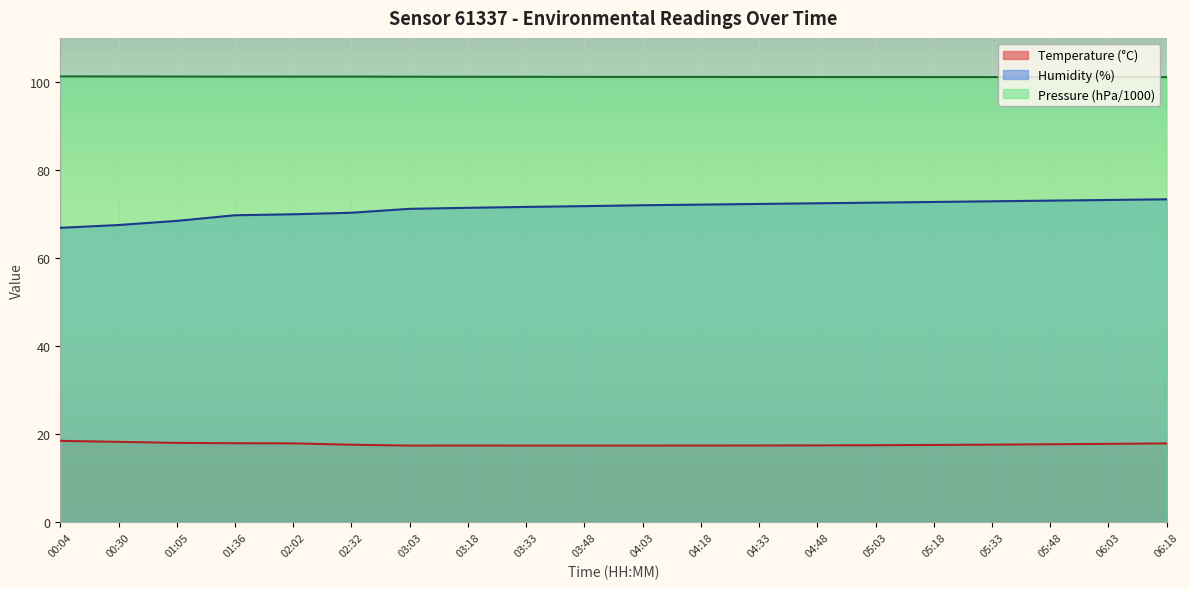

At which category does Temperature (°C) reach its first local peak?

03:18